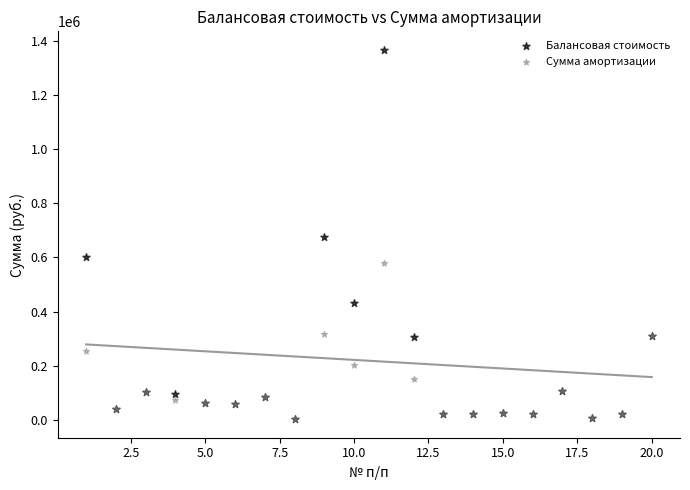

What are all the series names shown in the legend?

Балансовая стоимость, Сумма амортизации